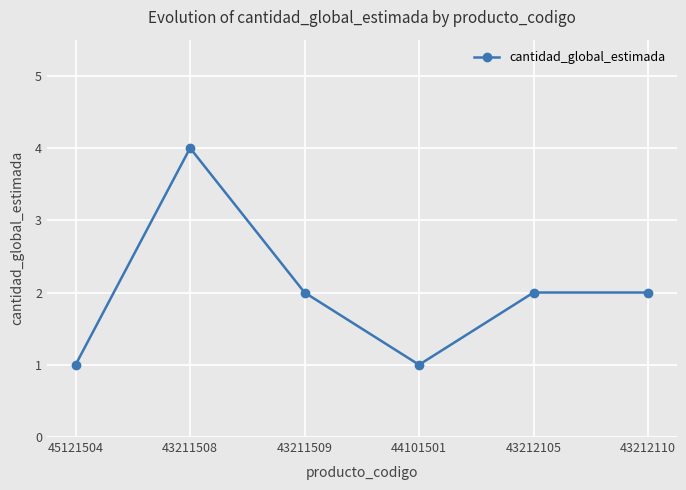

What is the sum of the values at 45121504 and 44101501?

2